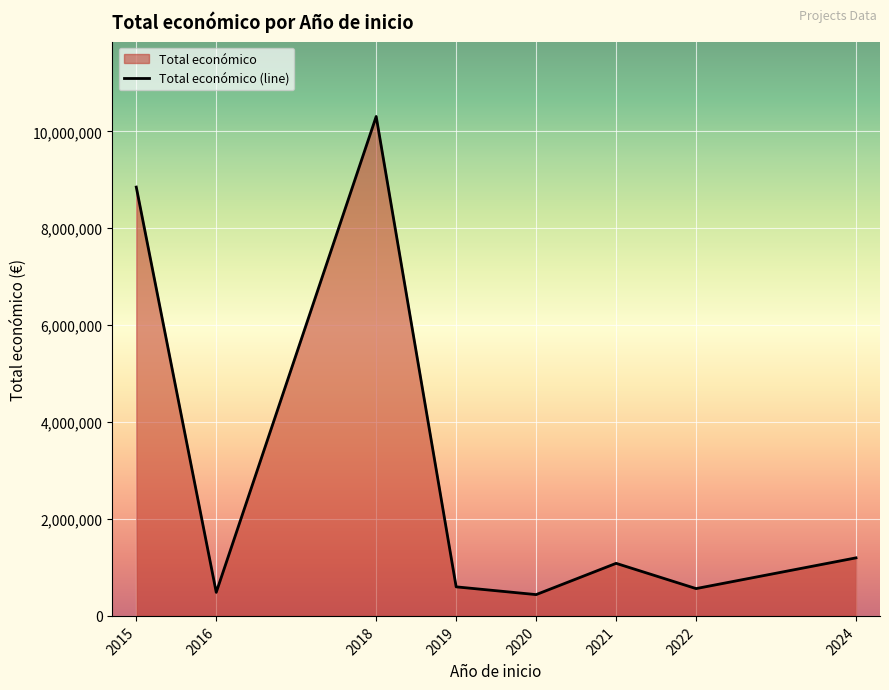

The value at 2019 is 407916. True or false?

False